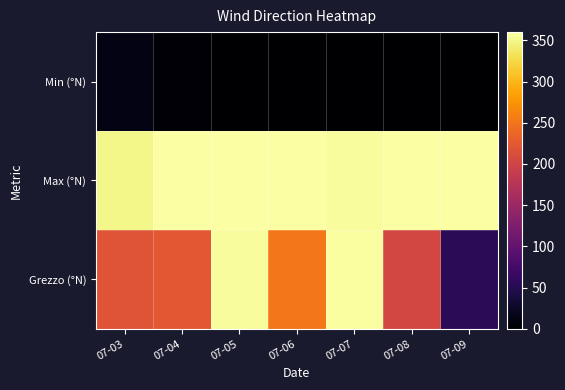

Rank the series by their average value, from lowest to highest.

Min (°N), Grezzo (°N), Max (°N)